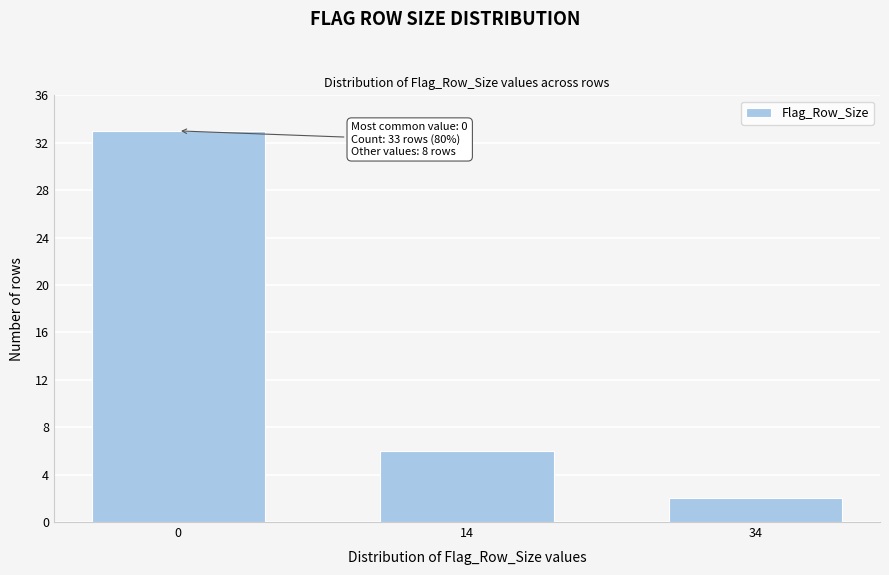

Reading left to right, transcribe all the data shown in this chart.

0=33	14=6	34=2